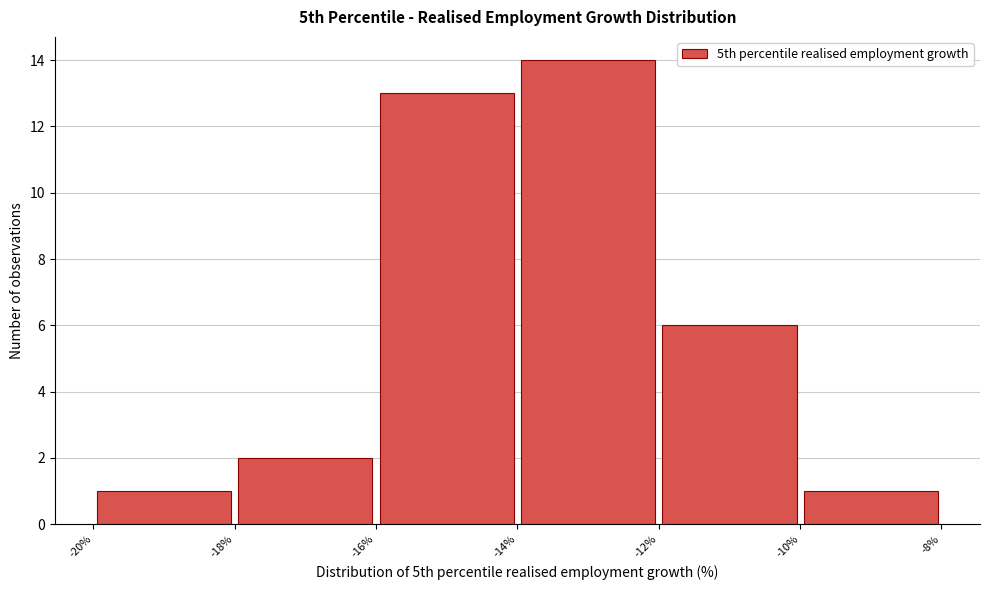

Which range on the x-axis has the tallest bar?

-14% to -12%